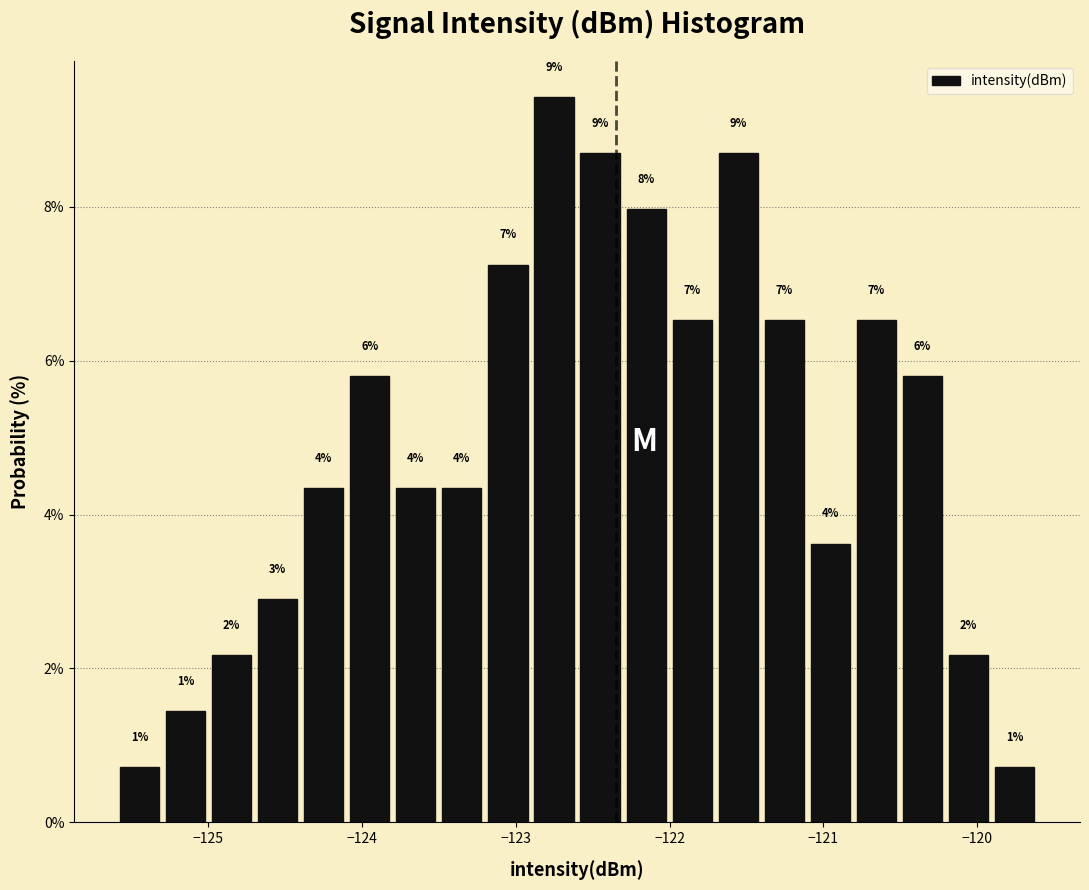

Around what value on the x-axis is the tallest bar? Give the approximate position of its centre, as read against the axis.

-122.8